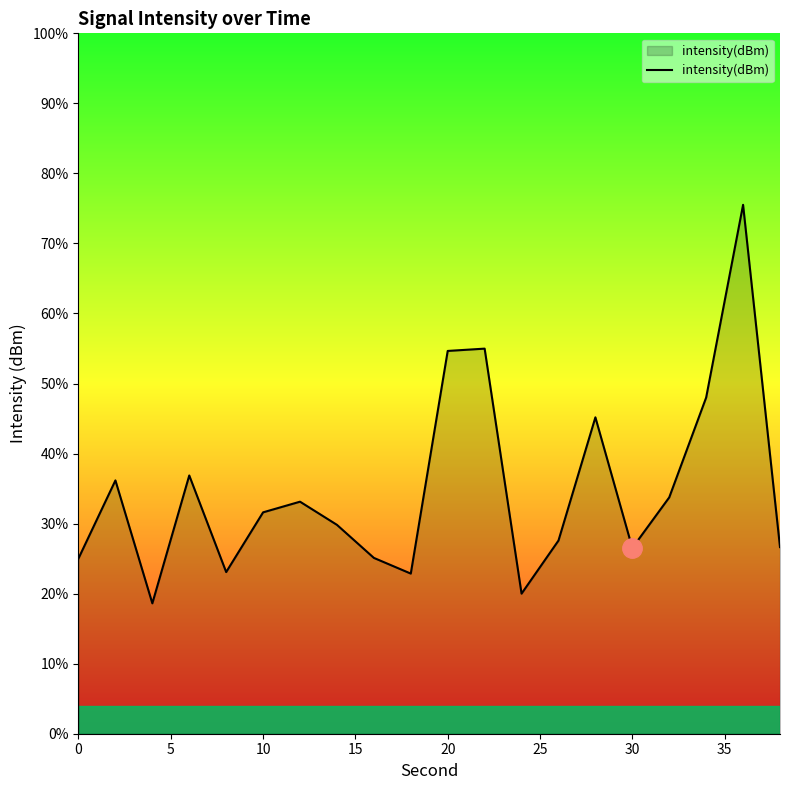

How many points are higher than both their immediate neighbors (excluding endpoints)?

6